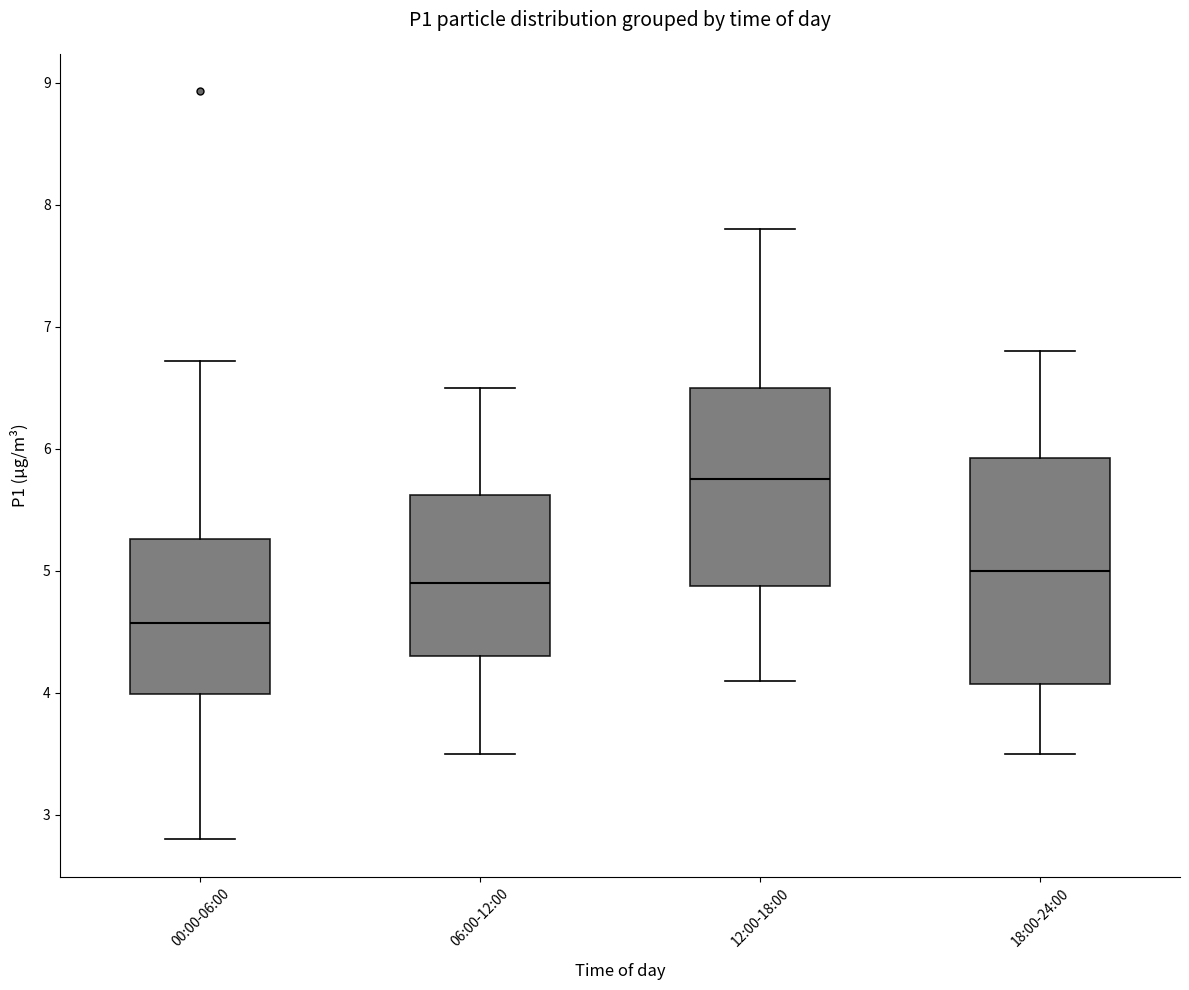

Reading left to right, transcribe this box plot: for each box, give where its median line is, the range the box spans, and where its two whiskers end, as read against the y-axis. The values are not printed on the chart, so give them approximately, as read against the axis.

00:00-06:00: median 4.6, box 4.0 to 5.3, whiskers 2.8 to 6.7
06:00-12:00: median 4.9, box 4.3 to 5.6, whiskers 3.5 to 6.5
12:00-18:00: median 5.8, box 4.9 to 6.5, whiskers 4.1 to 7.8
18:00-24:00: median 5.0, box 4.1 to 5.9, whiskers 3.5 to 6.8